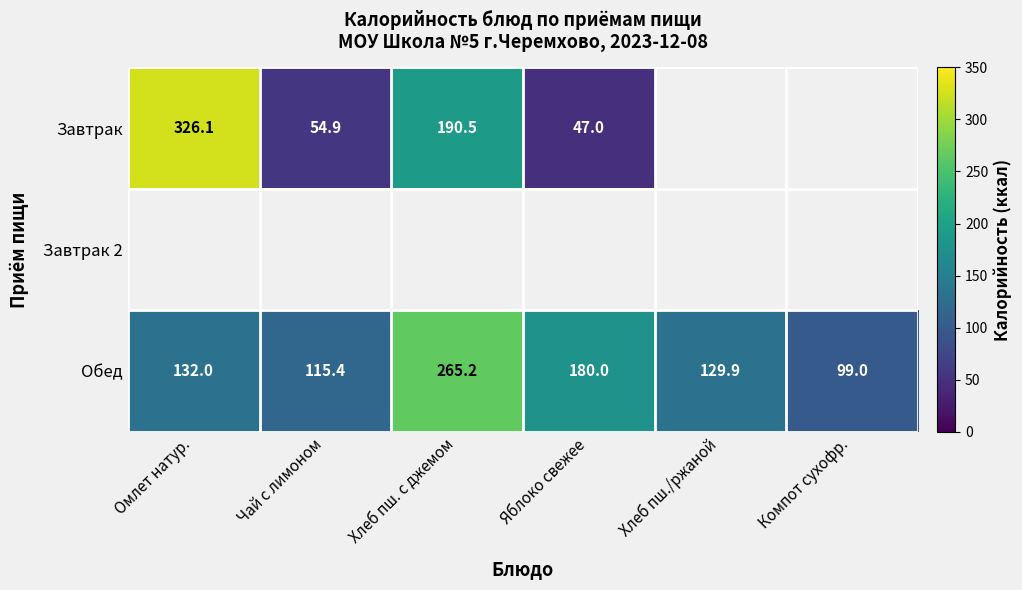

What is the sum of the Обед values at Хлеб пш./ржаной and Яблоко свежее?

309.9